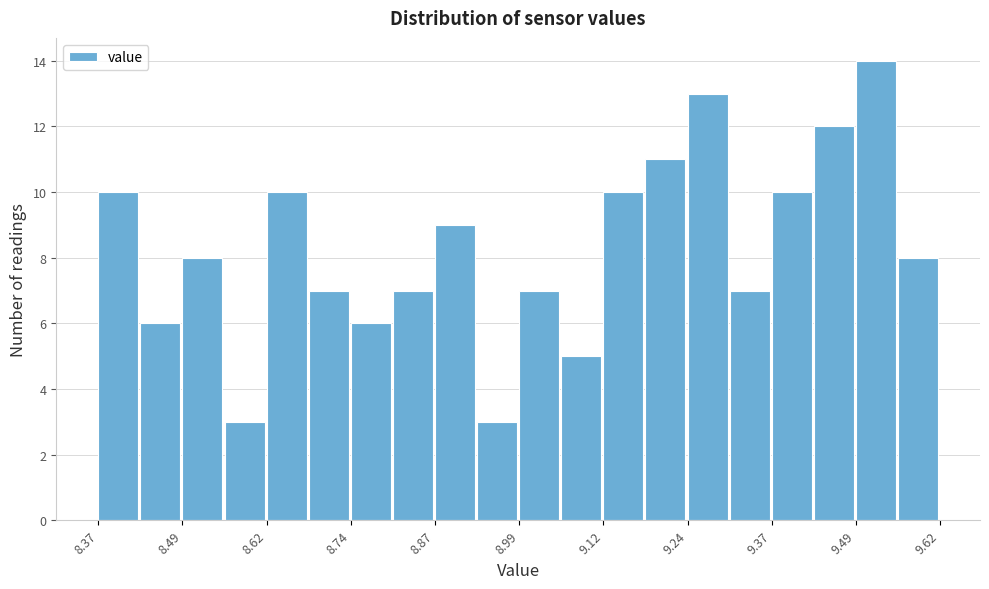

Around what value on the x-axis is the tallest bar? Give the approximate position of its centre, as read against the axis.

9.52